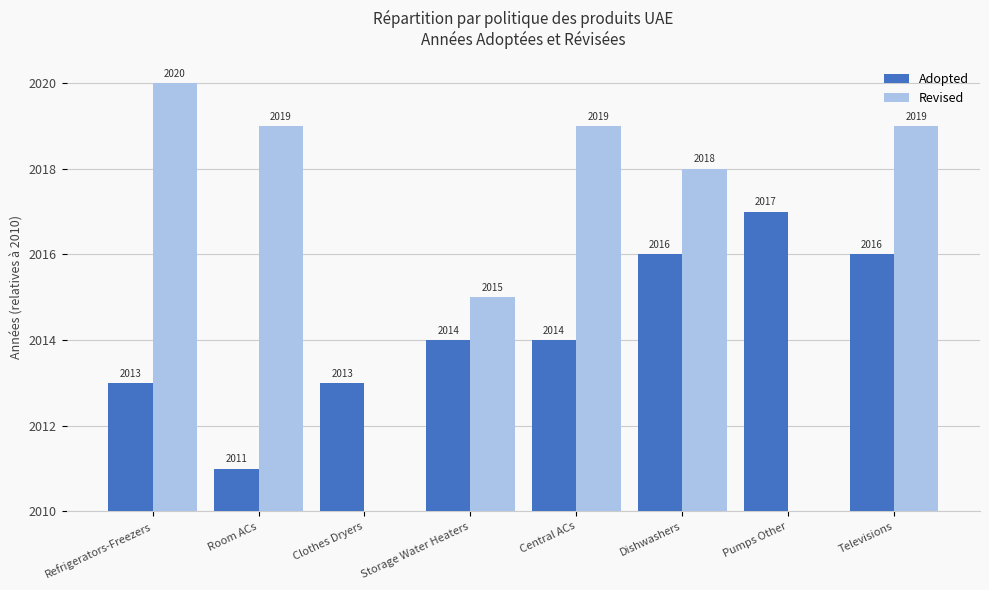

What value does the Adopted series have at Storage Water Heaters?

4